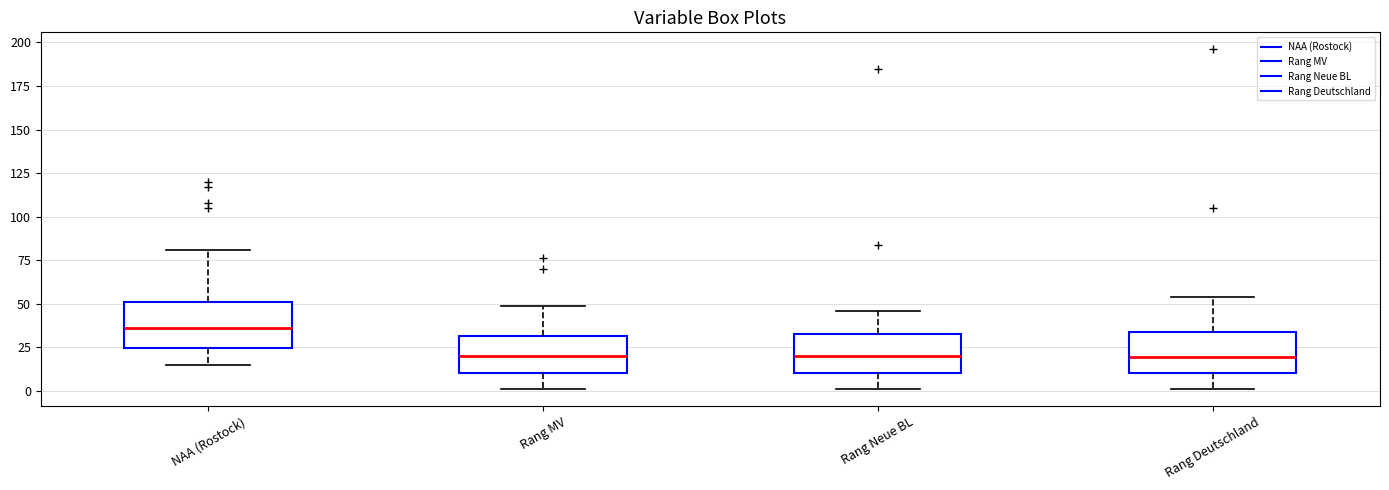

Where does the median line of the box for Rang MV sit on the y-axis? The values are not printed on the chart, so give them approximately, as read against the axis.

20